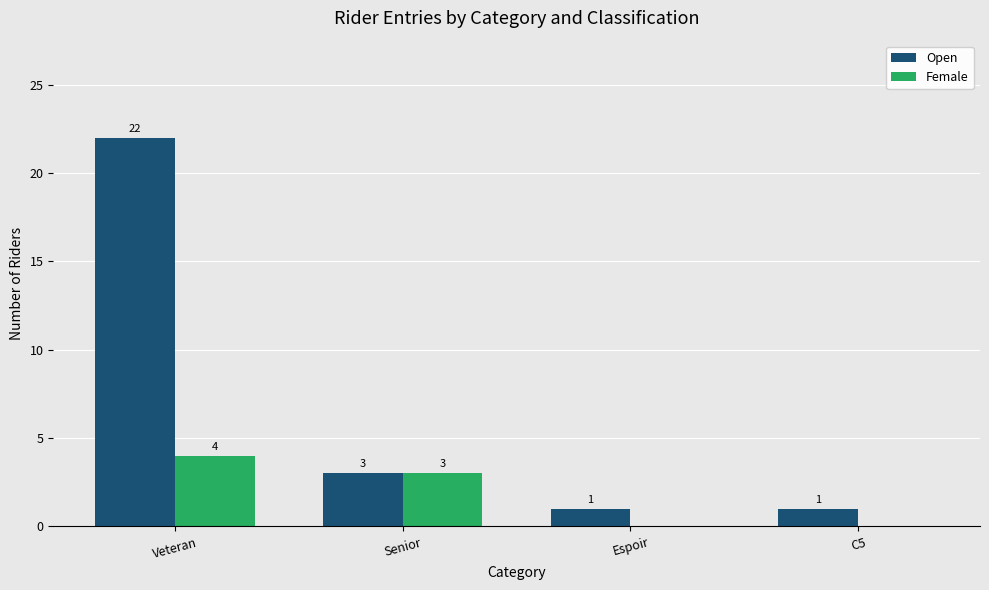

Reading left to right, extract all data points from this chart.

Open: 22	3	1	1
Female: 4	3	0	0